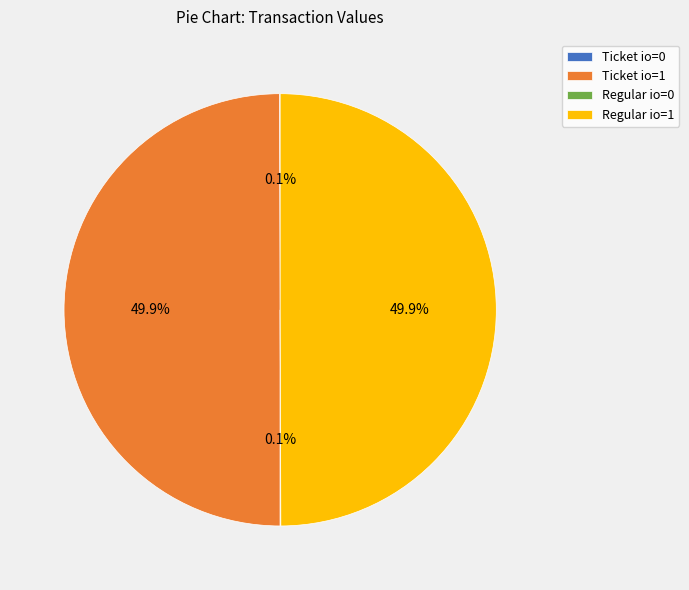

Approximately how many times larger is the value at Ticket io=1 compared to Regular io=1?

1.0